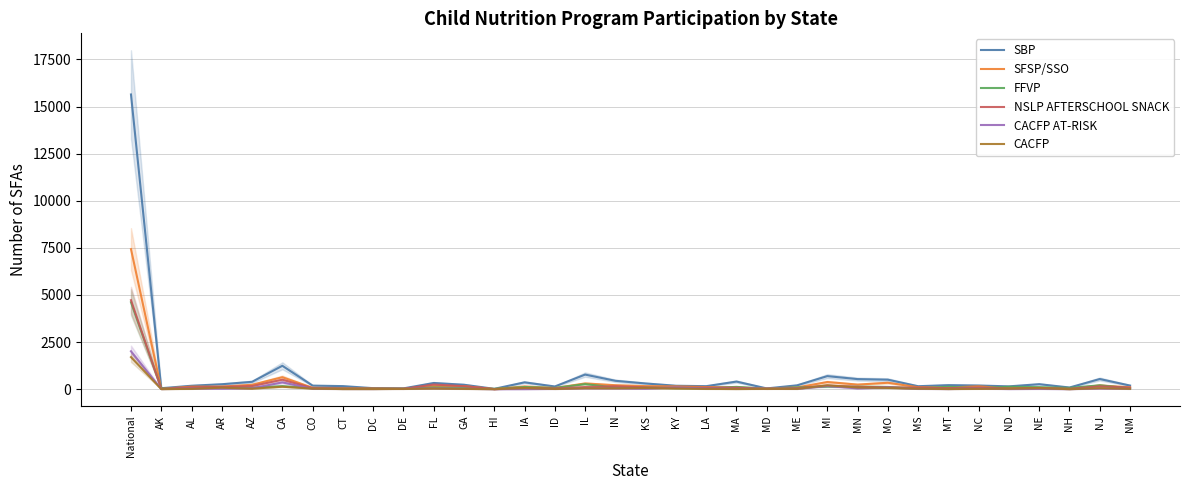

Which series ends up on top after the final intersection of FFVP and SFSP/SSO?

SFSP/SSO